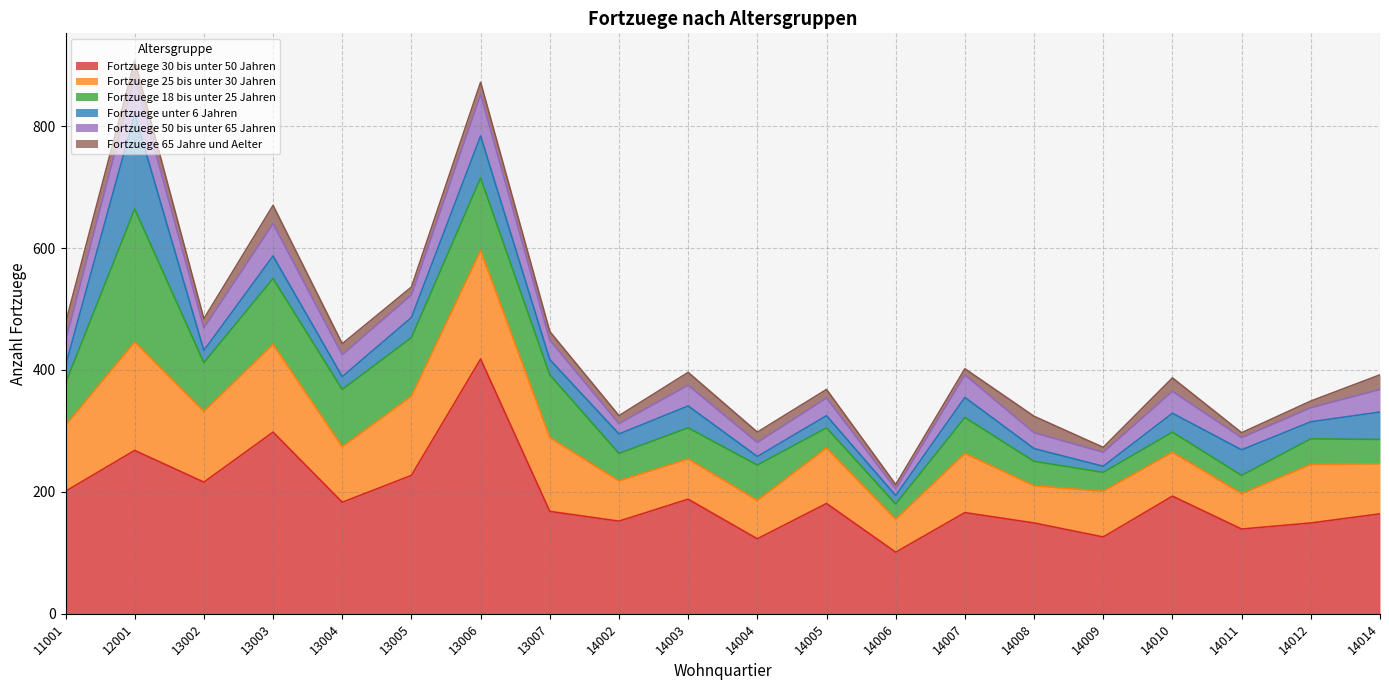

At which label does Fortzuege 18 bis unter 25 Jahren first exceed 58?

11001